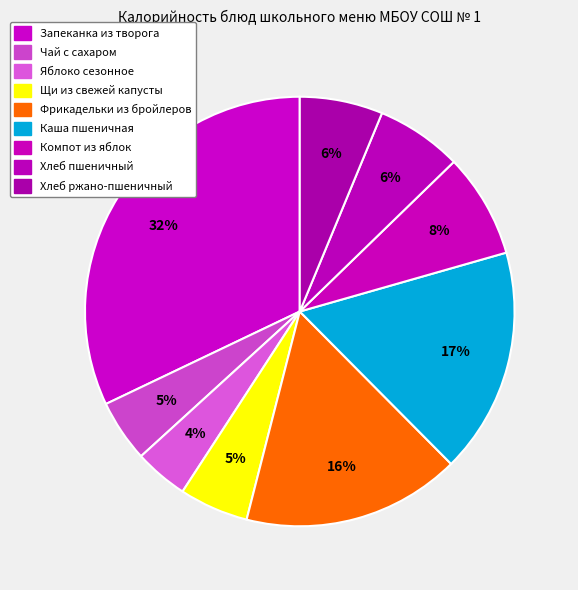

How many slices are in this pie chart?

9